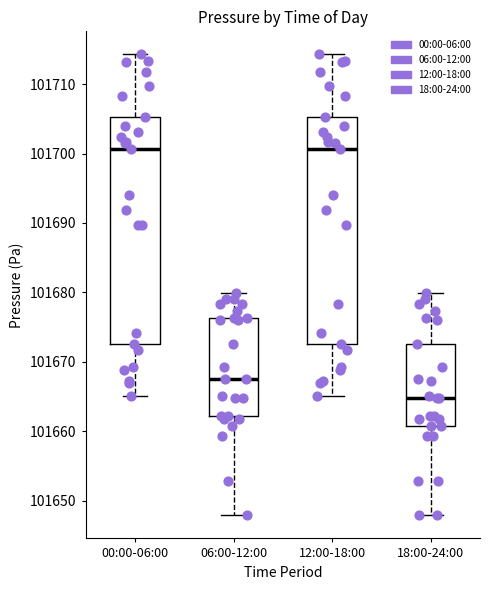

Which box has the lowest median line?

18:00-24:00